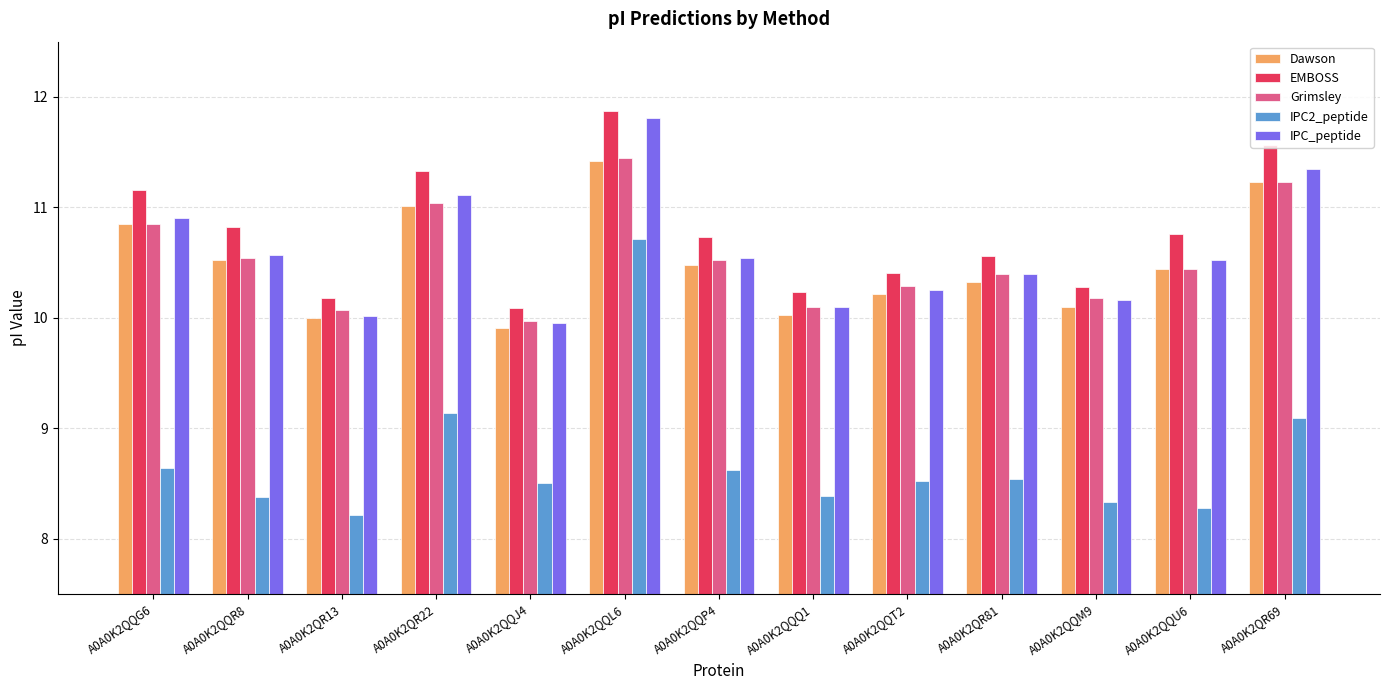

Reading right to left, list all the values displayed in this chart.

Dawson: 11.2	10.4	10.1	10.3	10.2	10.0	10.5	11.4	9.9	11.0	10.0	10.5	10.8
EMBOSS: 11.6	10.8	10.3	10.6	10.4	10.2	10.7	11.9	10.1	11.3	10.2	10.8	11.2
Grimsley: 11.2	10.4	10.2	10.4	10.3	10.1	10.5	11.4	10.0	11.0	10.1	10.5	10.8
IPC2_peptide: 9.1	8.3	8.3	8.5	8.5	8.4	8.6	10.7	8.5	9.1	8.2	8.4	8.6
IPC_peptide: 11.3	10.5	10.2	10.4	10.2	10.1	10.5	11.8	10.0	11.1	10.0	10.6	10.9